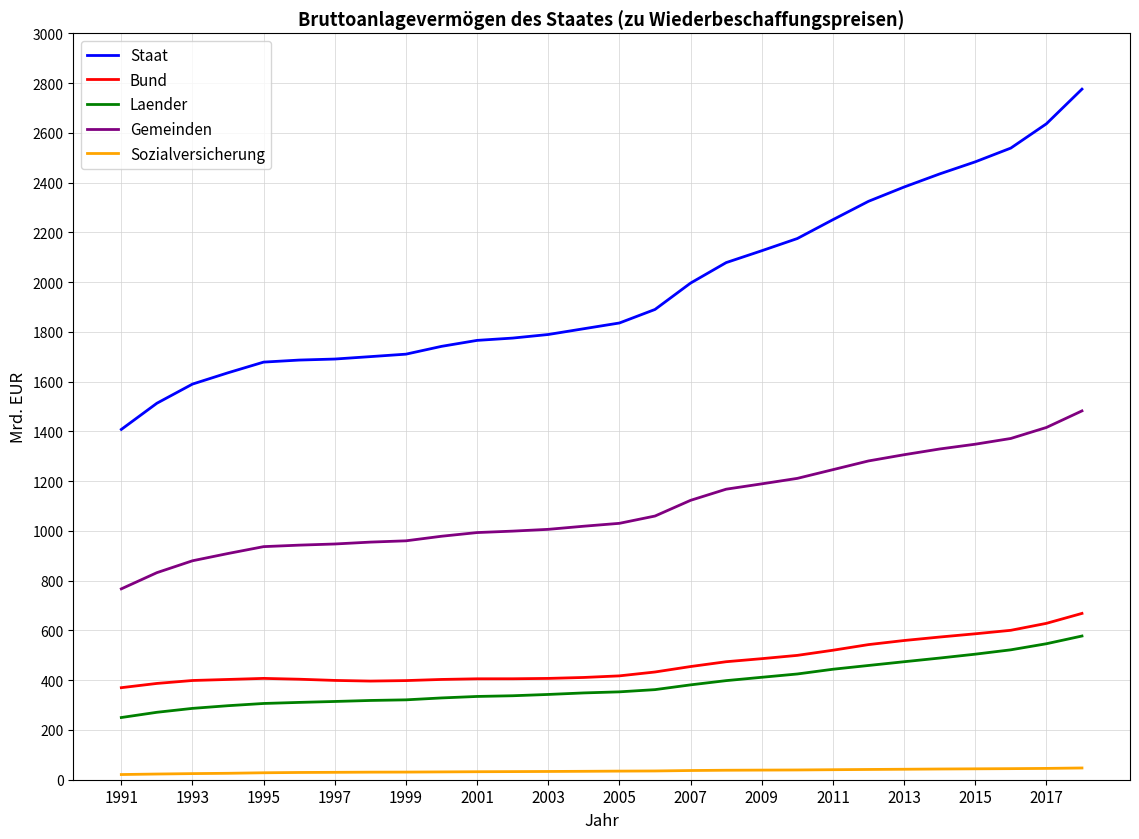

Which series has the widest spread of values?

Staat